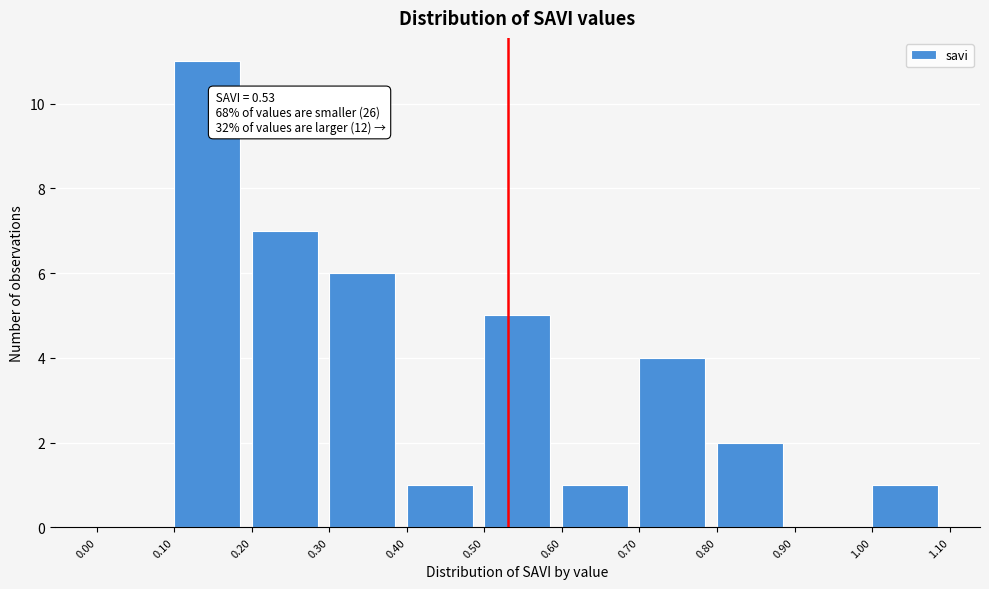

Which range on the x-axis has the tallest bar?

0.10 to 0.20